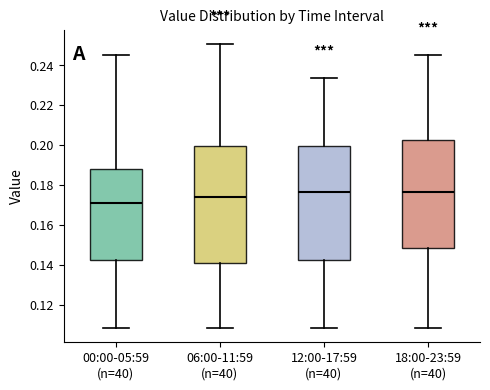

Which box has the lowest median line?

00:00-05:59 (n=40)